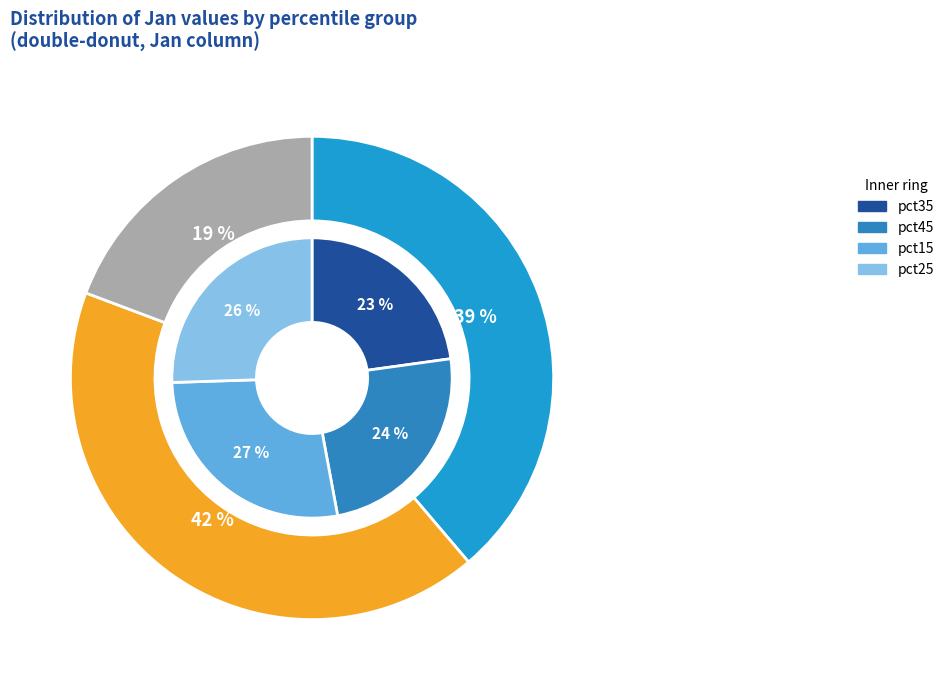

Which slice is the largest?

pct05